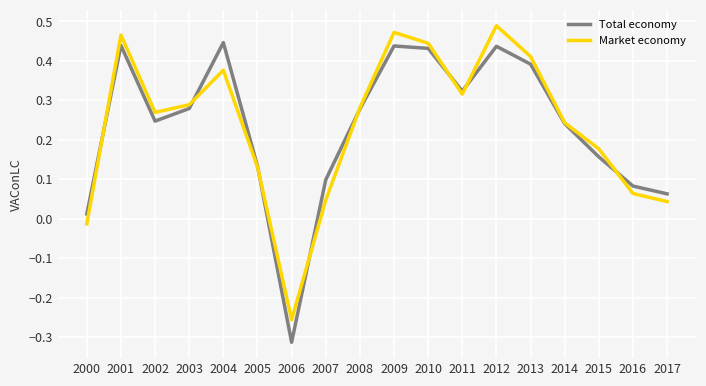

List the series in order of their peak value, lowest first.

Total economy, Market economy